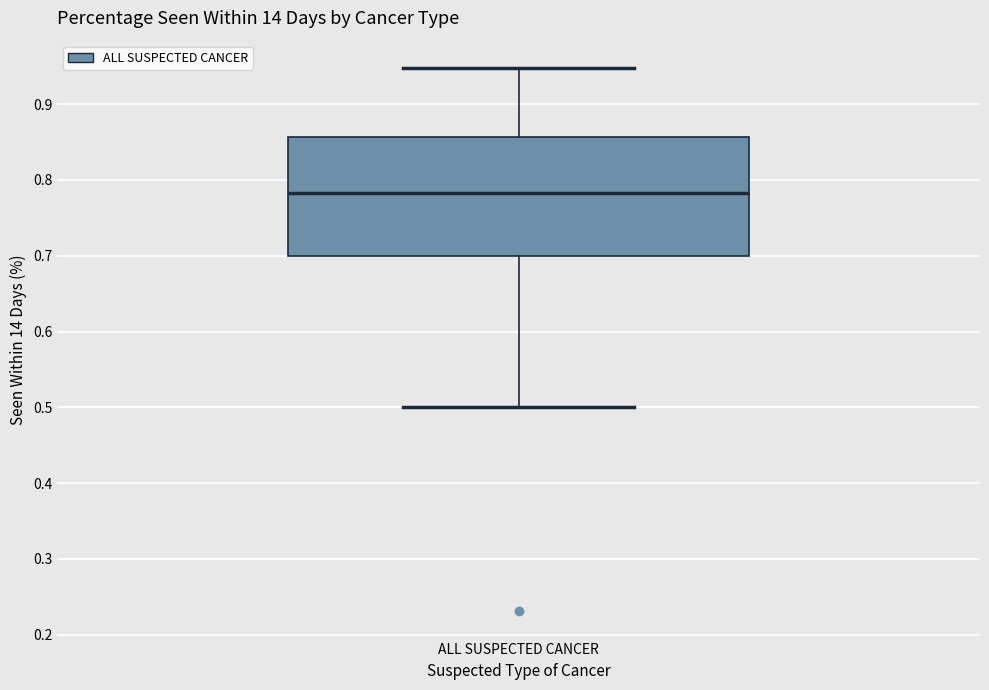

Transcribe this box plot: give where the median line is, the range the box spans, and where the two whiskers end, as read against the y-axis. The values are not printed on the chart, so give them approximately, as read against the axis.

median 0.78, box 0.70 to 0.86, whiskers 0.50 to 0.95